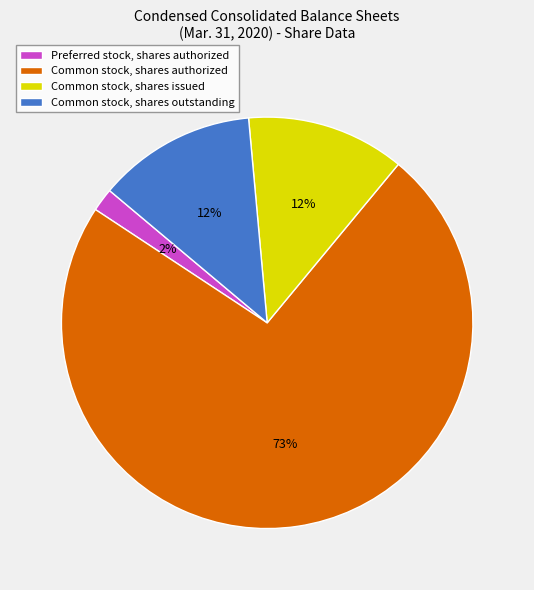

How many slices are in this pie chart?

4